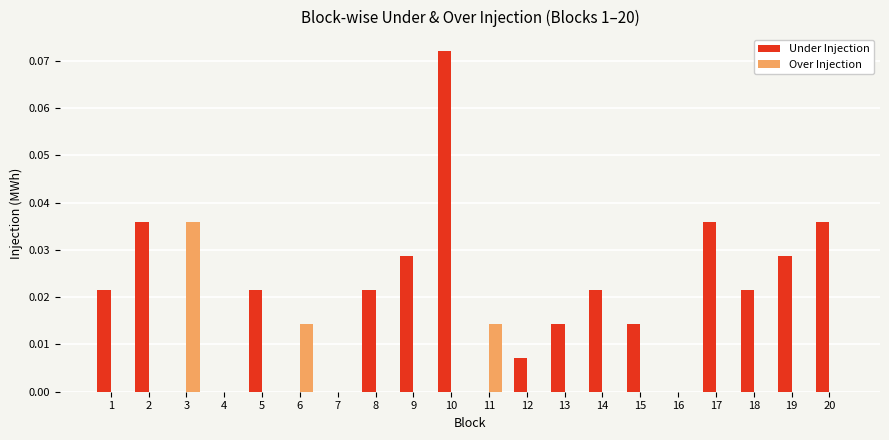

Count the number of data series in this chart.

2